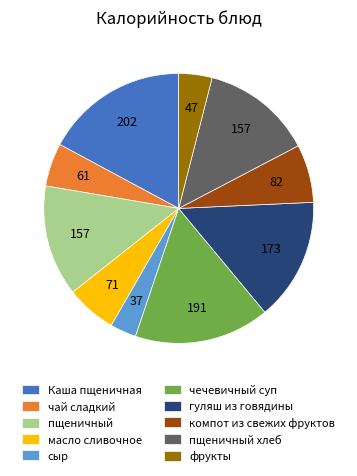

Which slice is the largest?

Каша пщеничная